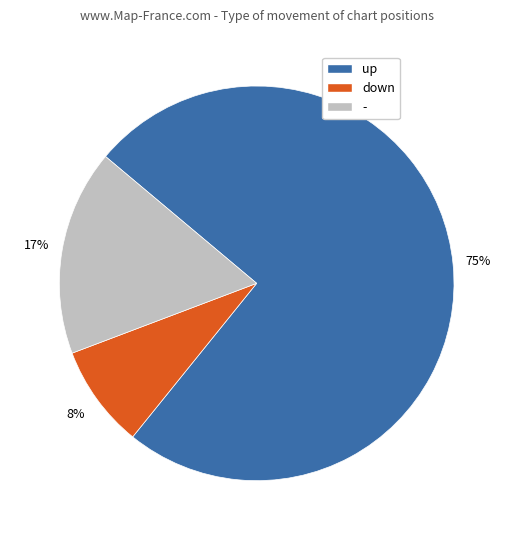

The down slice represents 16% of the pie. True or false?

False